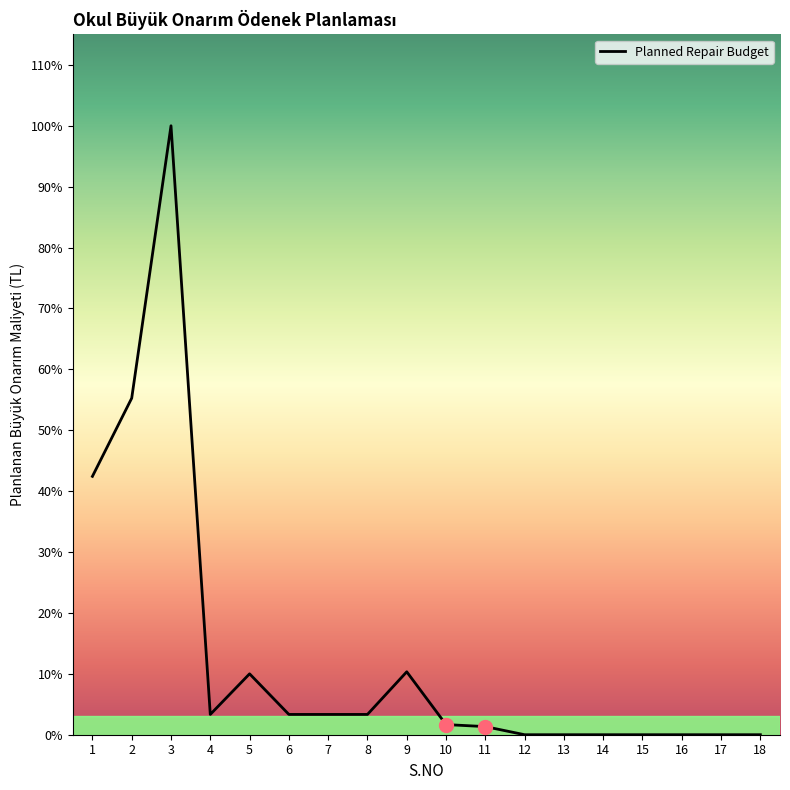

Does the chart have visible grid lines?

No